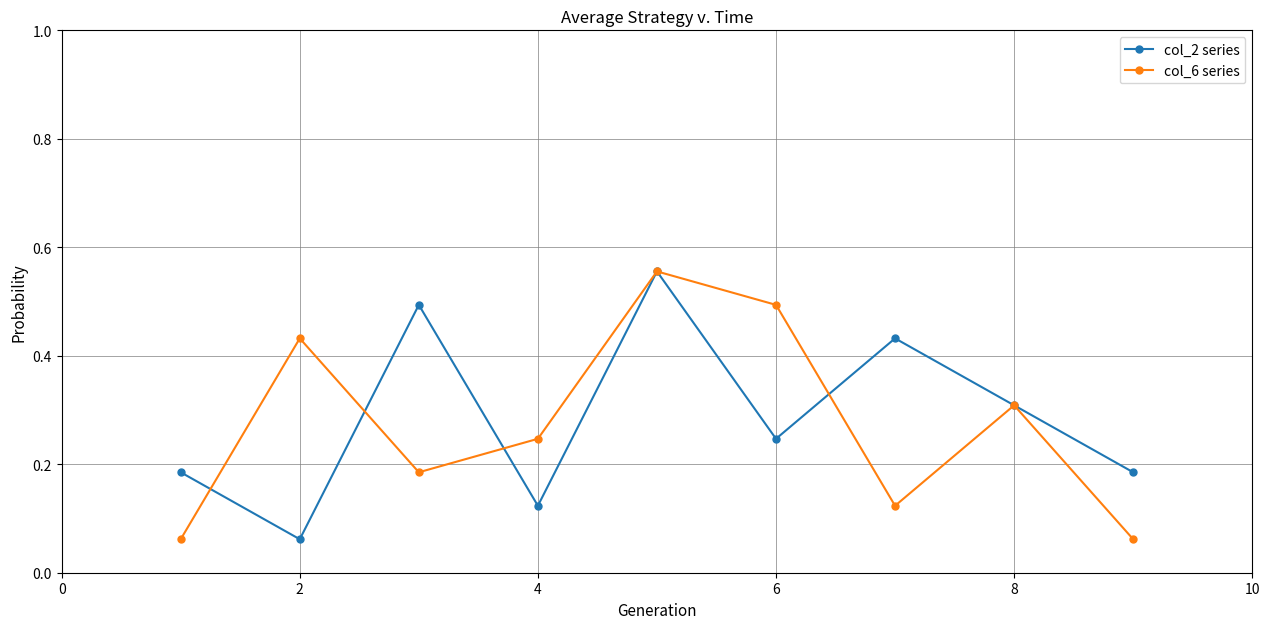

How many interior local peaks does the col_2 series series have?

3